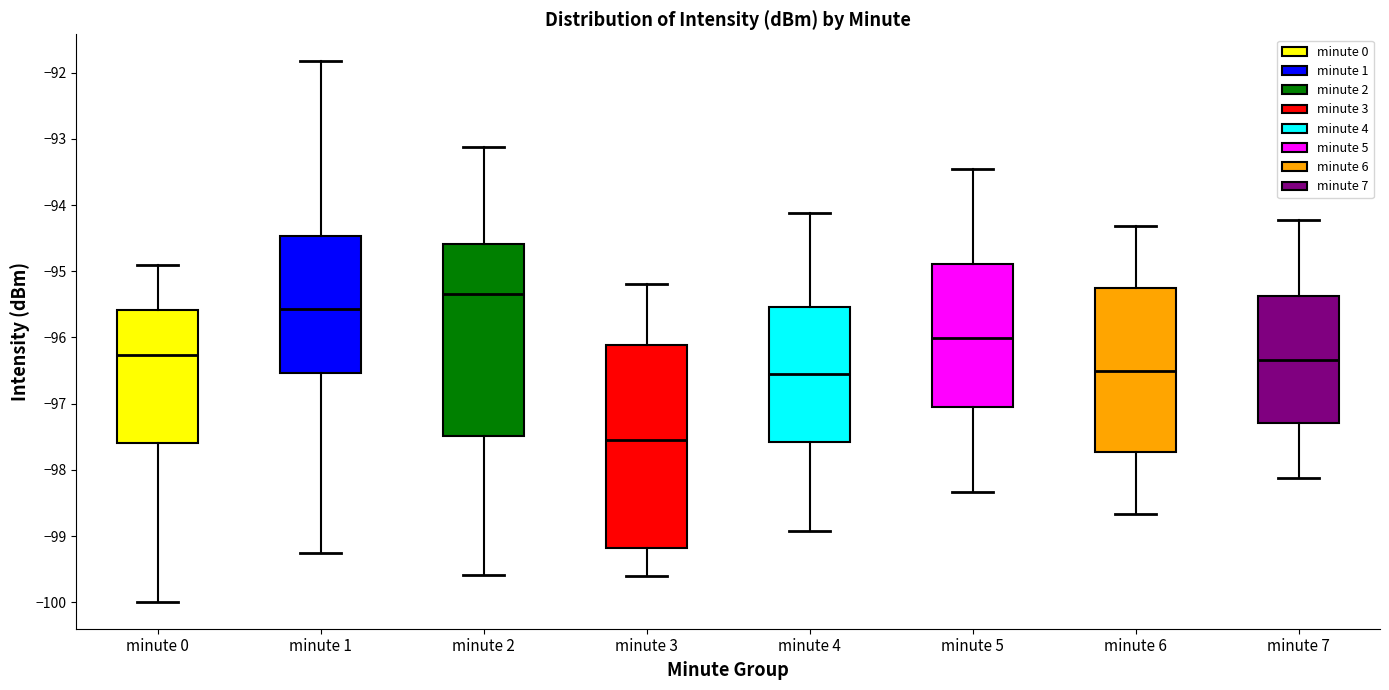

Comparing the boxes themselves (not the whiskers), which one is the tallest?

minute 3